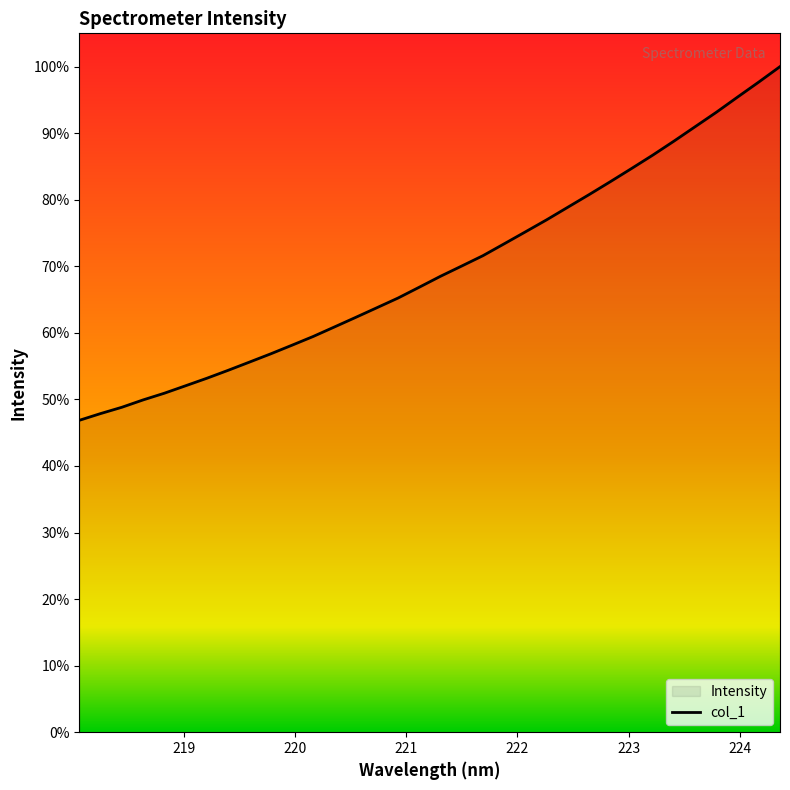

Does the chart display data point markers on the line(s)?

No